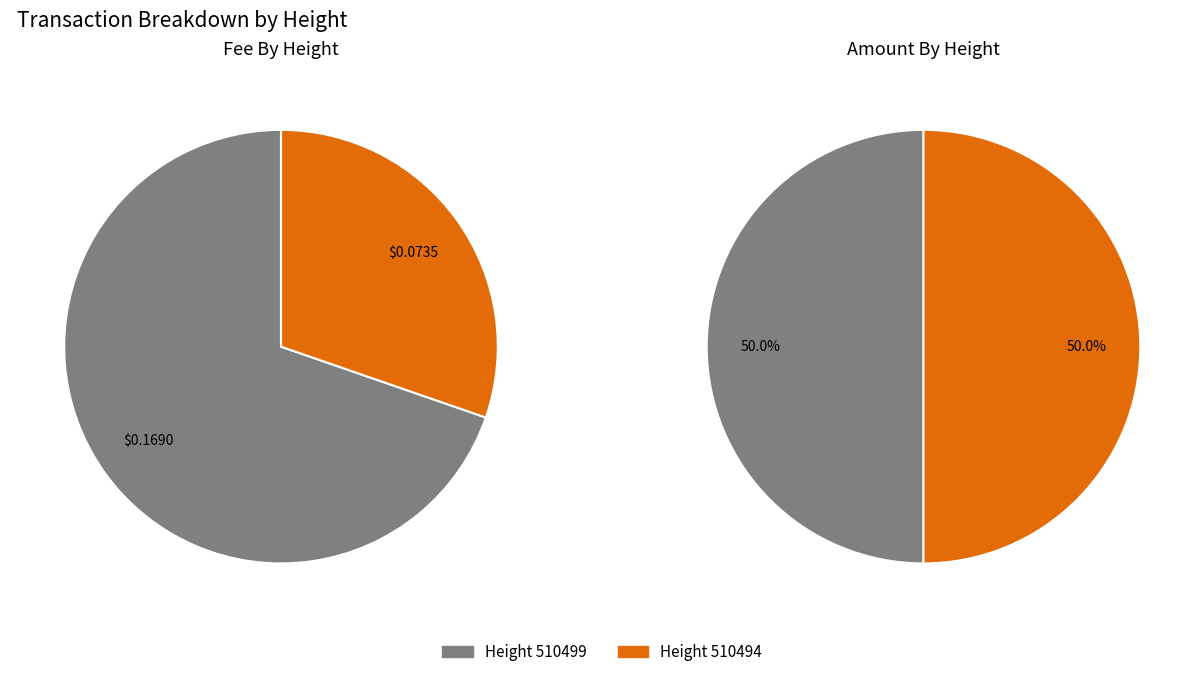

Count the number of slices in the pie.

2